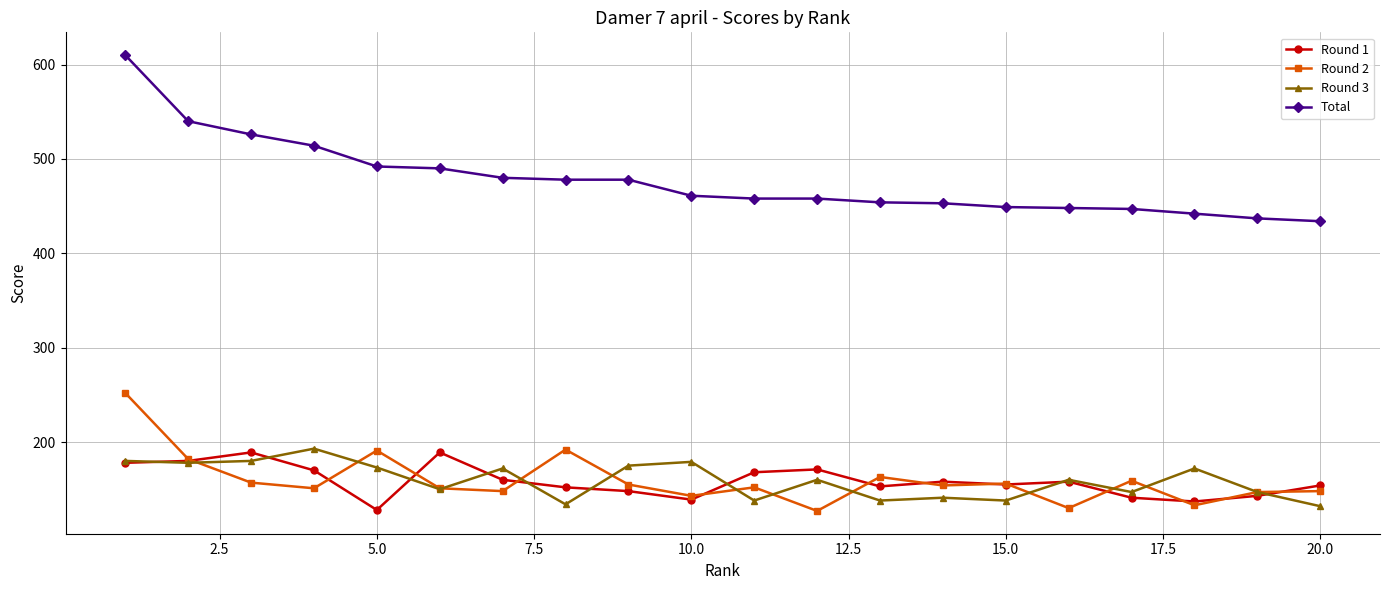

True or false: Total and Round 1 cross at least once.

False